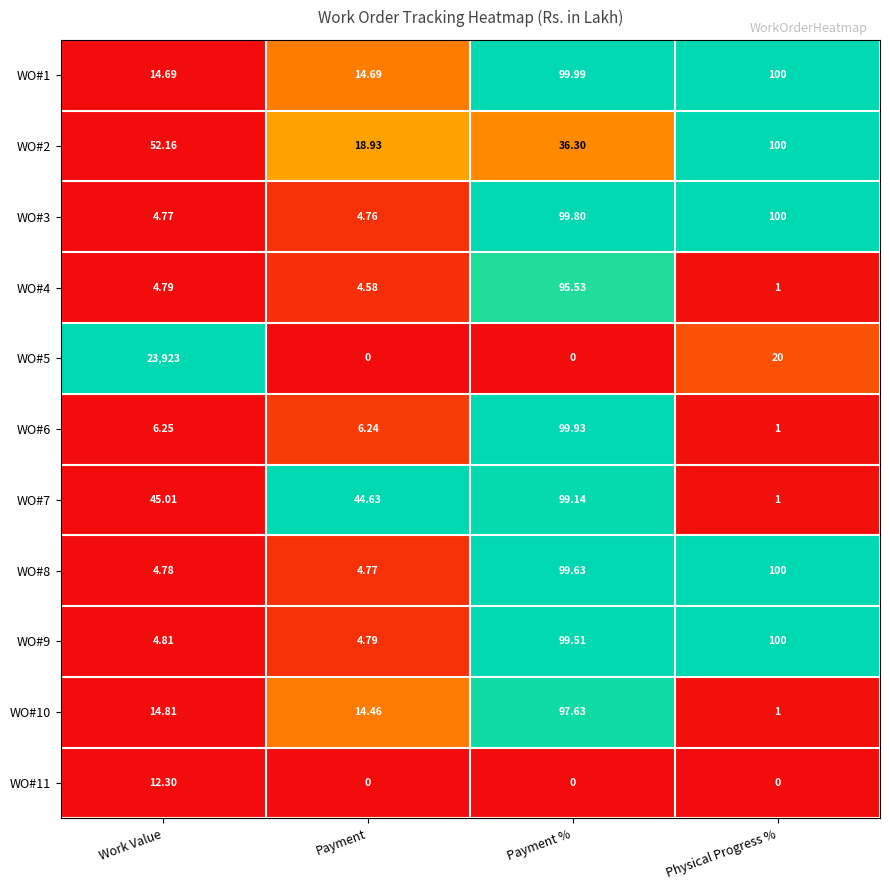

Where is WO#5 nearest to the value 11961?

Physical Progress %